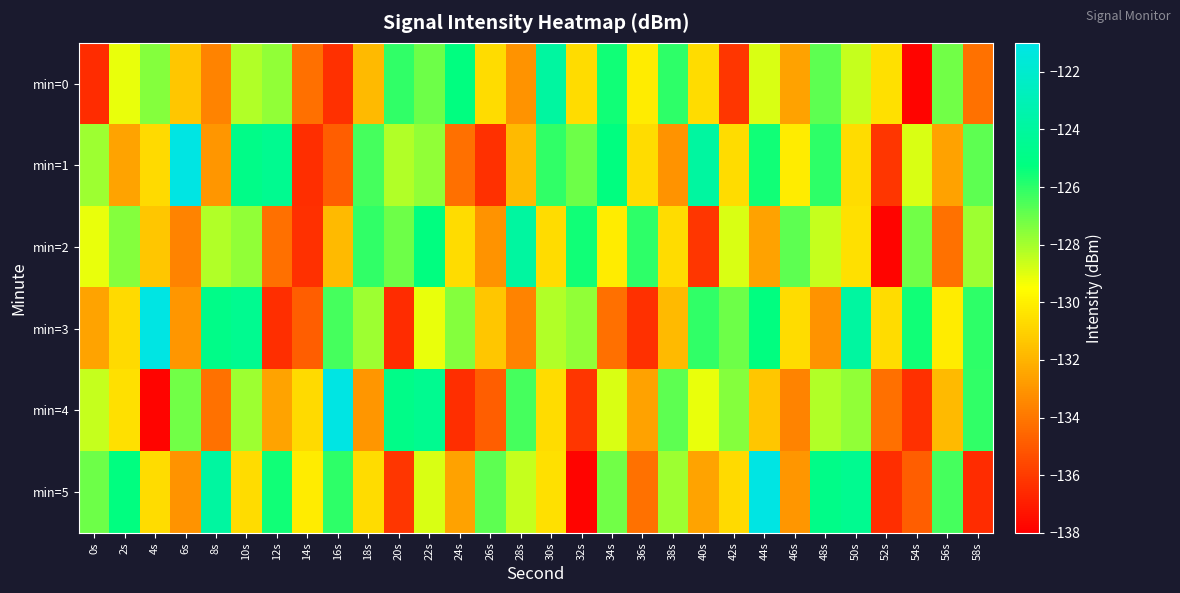

At which category does the chart reach its peak across all series?

6s